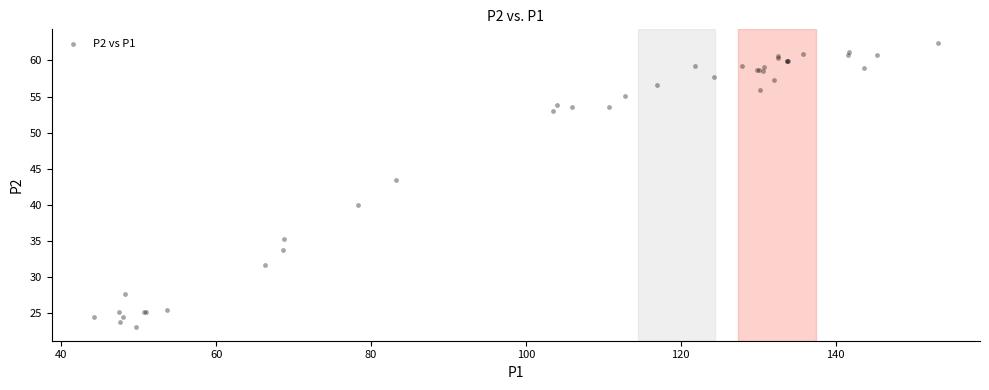

What Y value in the scatter plot is closest to 42?

43.4